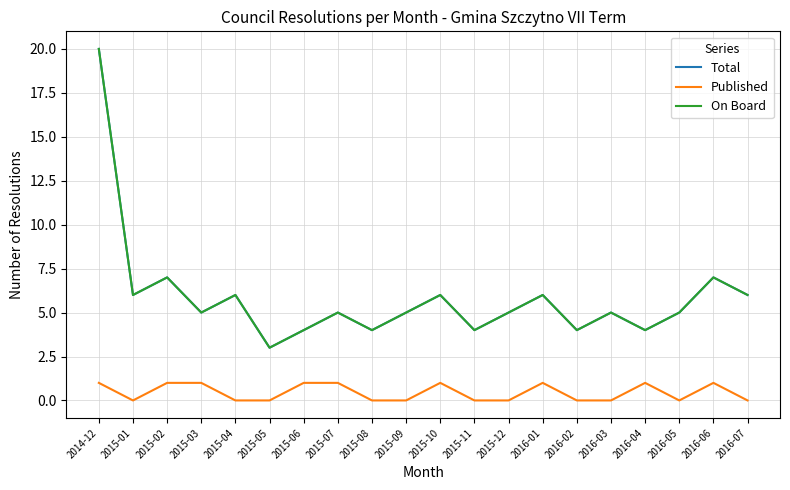

At how many categories does at least one series exceed 15?

1